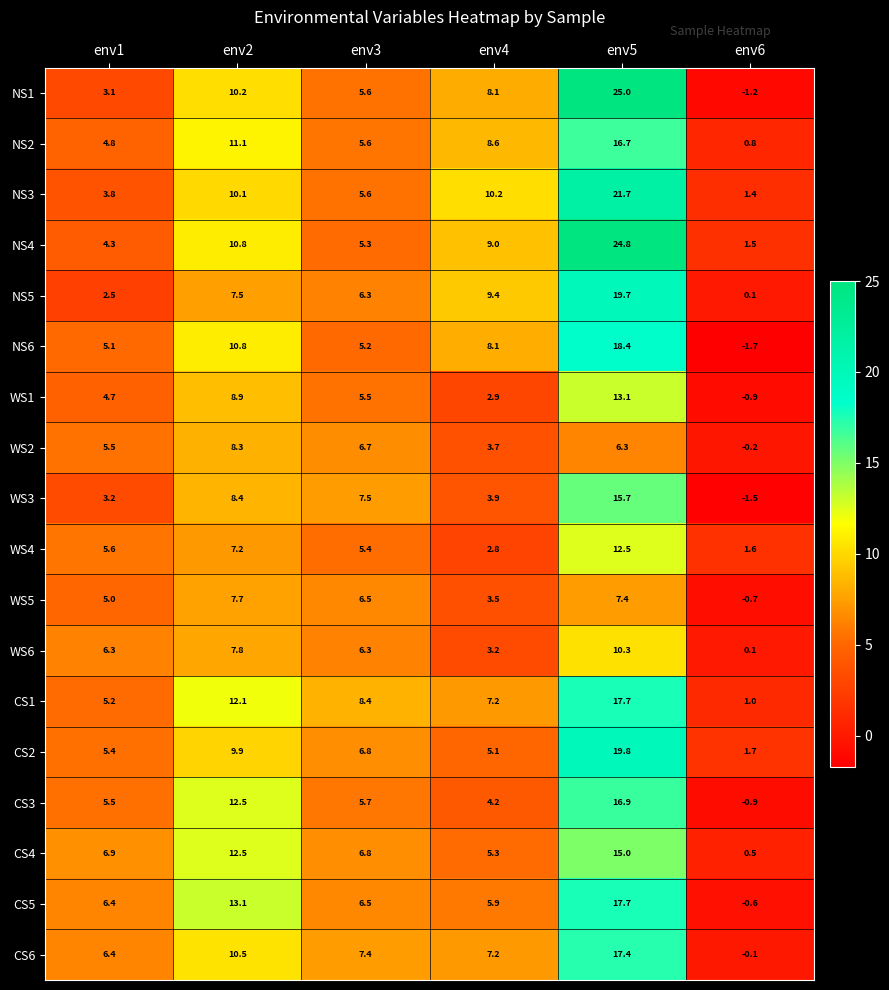

Where does the WS1 series first go above 5?

env2